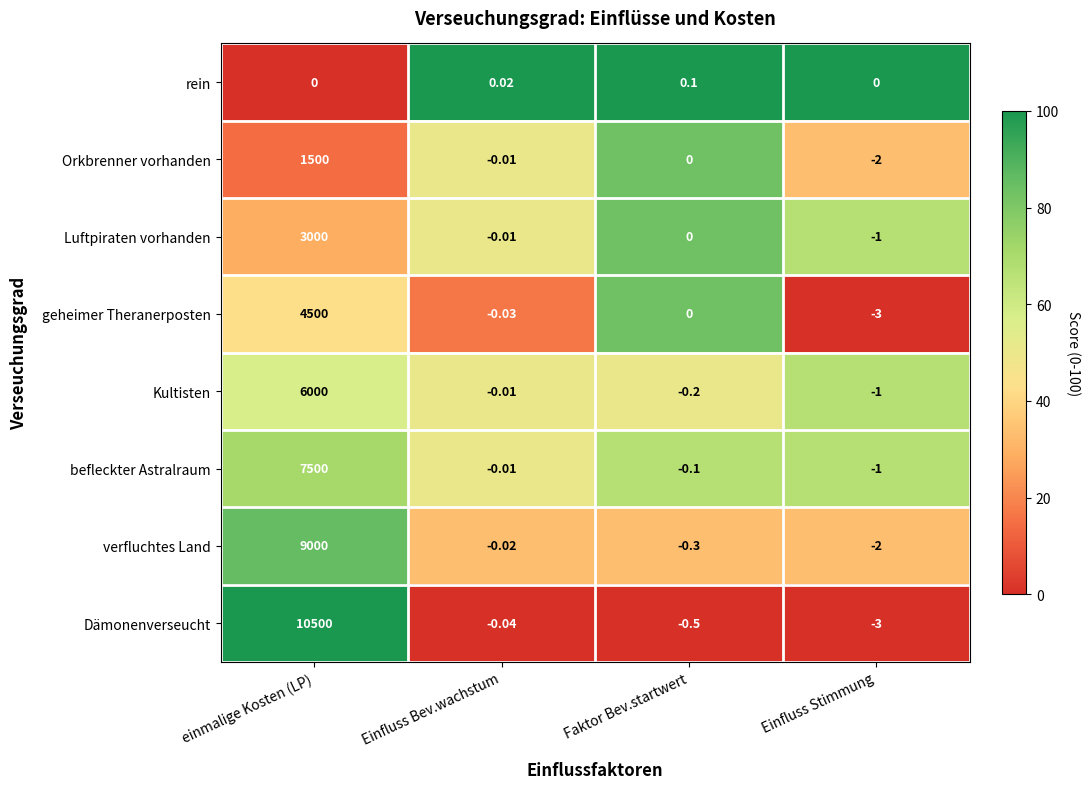

How many data points does each series have?

4